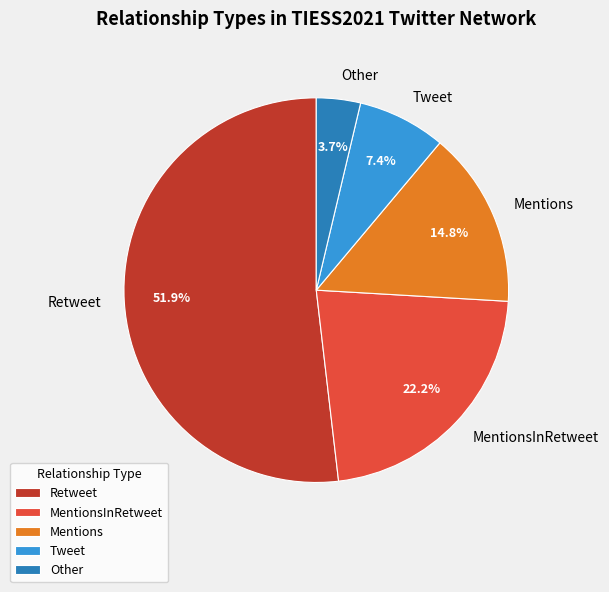

Is there a majority slice in this chart?

Yes